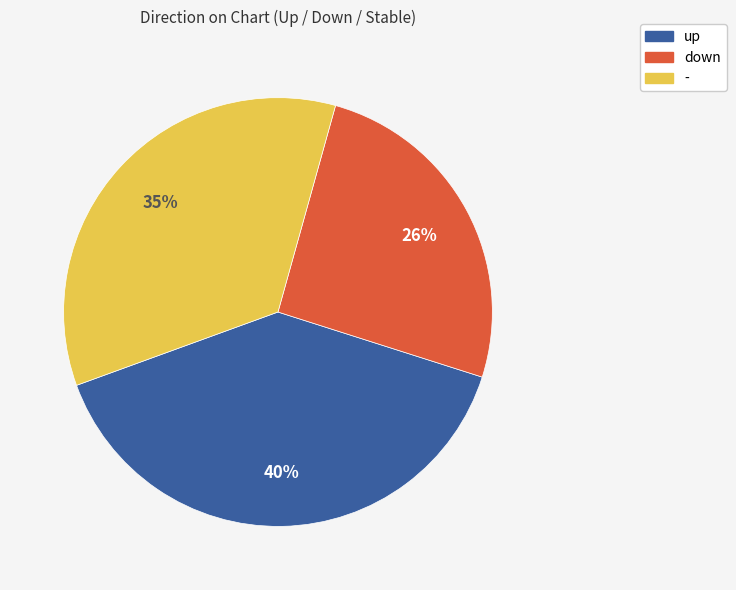

Is the sum of up and down greater than half?

Yes